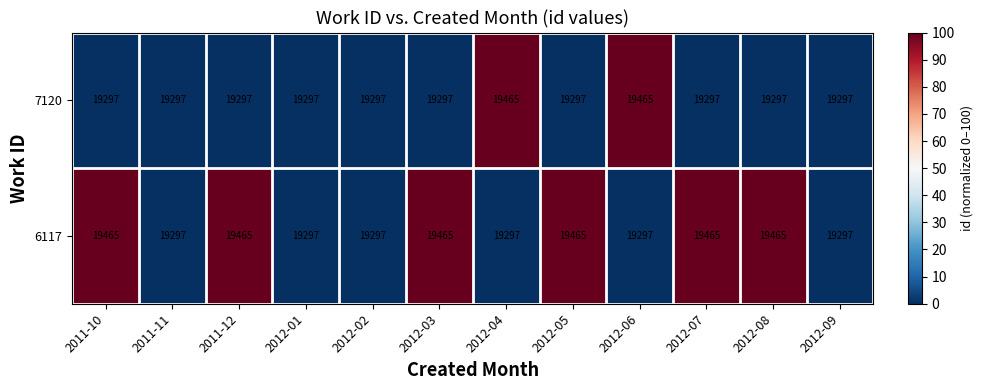

Which series changed the most between 2011-11 and 2012-04?

7120